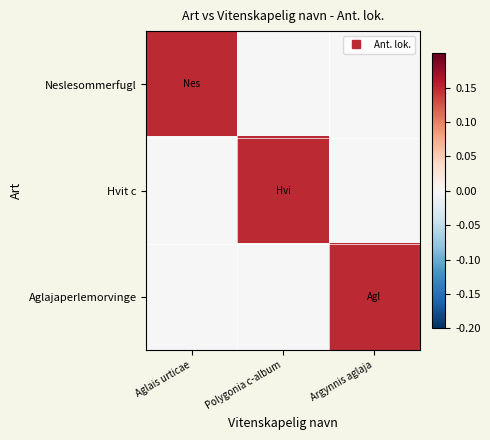

Reading left to right, list all the values displayed in this chart.

Neslesommerfugl: Aglais urticae=0.1	Polygonia c-album=0.0	Argynnis aglaja=0.0
Hvit c: Aglais urticae=0.0	Polygonia c-album=0.1	Argynnis aglaja=0.0
Aglajaperlemorvinge: Aglais urticae=0.0	Polygonia c-album=0.0	Argynnis aglaja=0.1